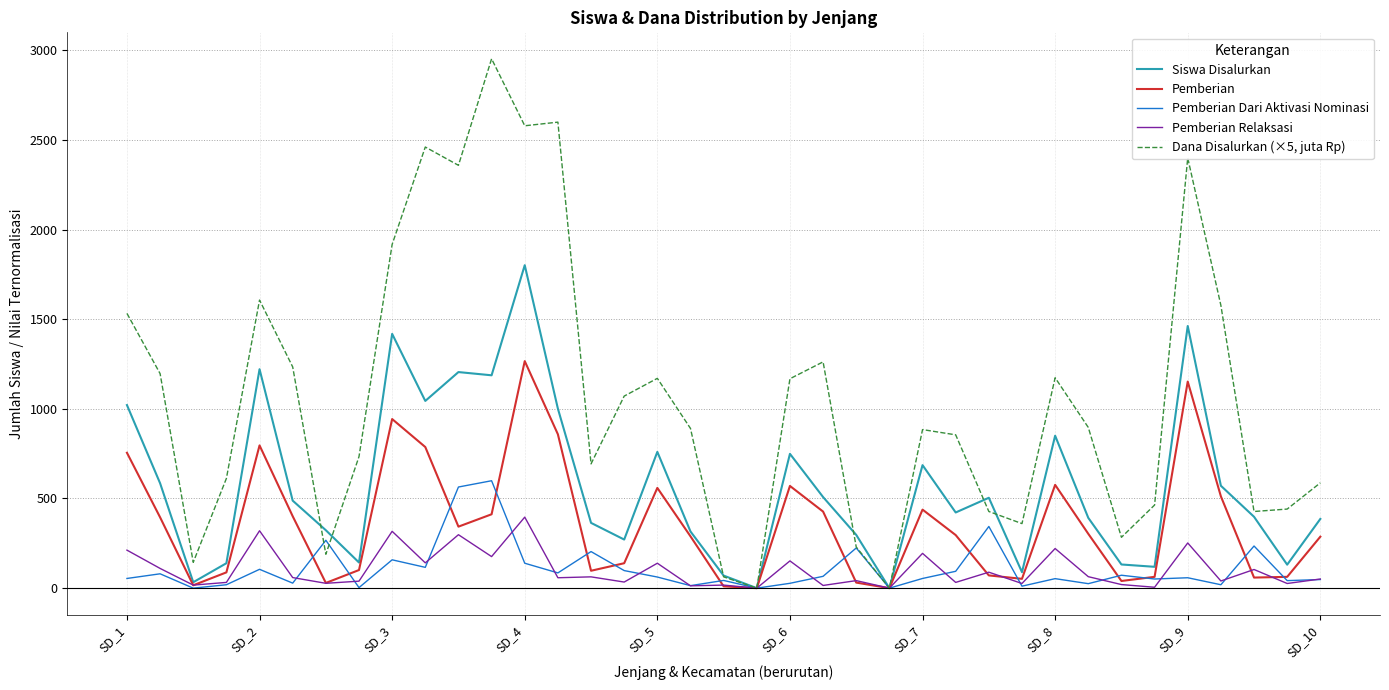

What is the maximum value for Pemberian?

1266.0